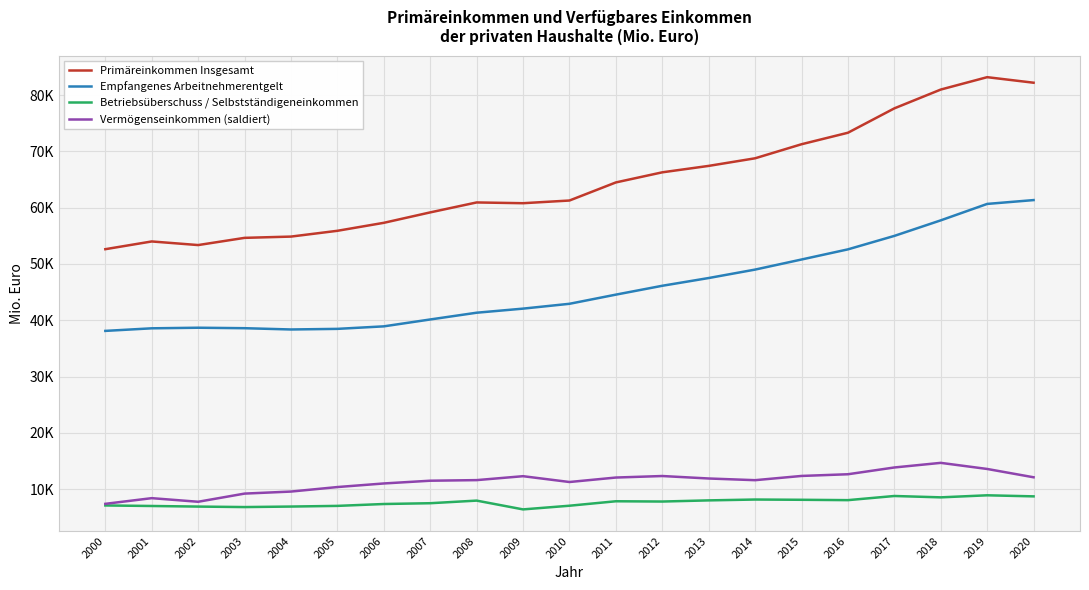

Reading left to right, transcribe all the data shown in this chart.

Primäreinkommen Insgesamt: 52622.4	53995.7	53354.7	54634.4	54860.2	55888.1	57305.2	59156.8	60923.4	60787.4	61264.8	64478.0	66272.9	67414.6	68764.8	71259.7	73301.9	77631.4	80971.0	83170.1	82184.8
Empfangenes Arbeitnehmerentgelt: 38111.8	38571.2	38674.5	38591.0	38363.8	38472.1	38918.3	40140.9	41340.3	42066.7	42924.9	44552.0	46125.2	47501.2	49000.0	50789.3	52591.9	54982.6	57743.2	60661.8	61342.8
Betriebsüberschuss / Selbstständigeneinkommen: 7111.2	7016.7	6912.7	6825.7	6916.8	7035.8	7369.2	7510.0	7972.2	6411.5	7064.2	7856.5	7808.5	8013.2	8164.4	8118.2	8055.4	8792.4	8551.3	8915.9	8726.5
Vermögenseinkommen (saldiert): 7399.4	8407.8	7767.6	9217.8	9579.6	10380.2	11017.7	11505.9	11610.9	12309.2	11275.7	12069.5	12339.2	11900.3	11600.5	12352.1	12654.6	13856.4	14676.5	13592.4	12115.5